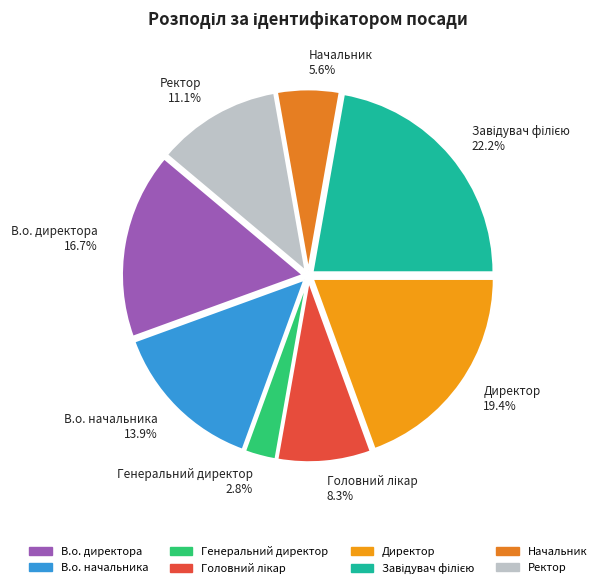

What is the ratio of the value at Директор to the value at В.о. начальника?

1.4